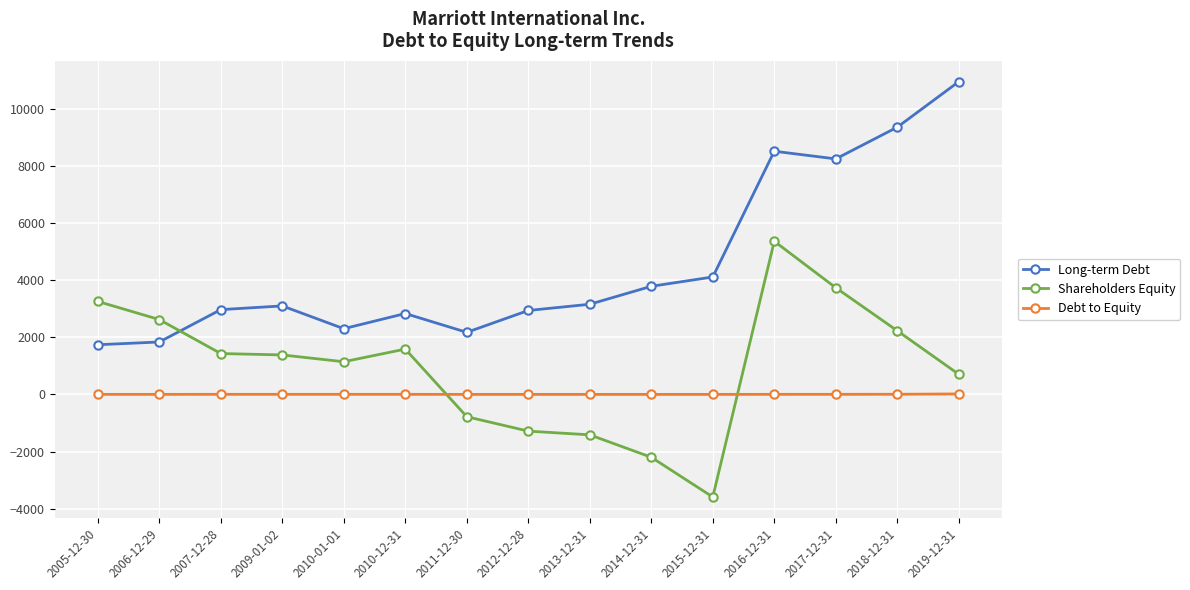

What is the label of the 8th point from the right?

2012-12-28